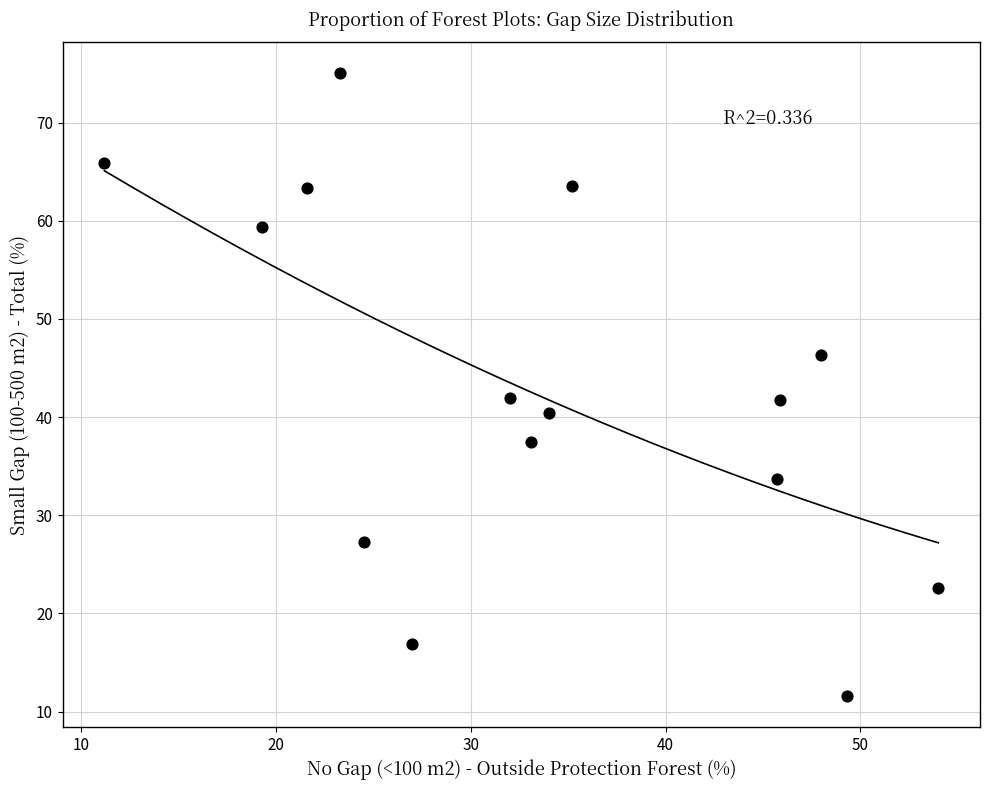

What is the range of X values (max minus min)?

42.8